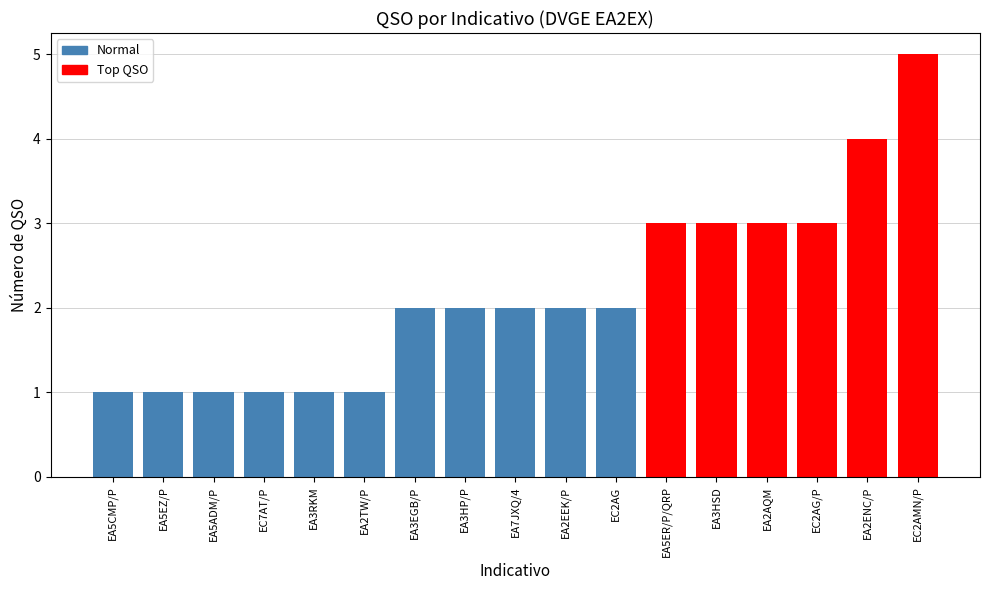

Reading right to left, list all the values displayed in this chart.

EC2AMN/P=5	EA2ENC/P=4	EC2AG/P=3	EA2AQM=3	EA3HSD=3	EA5ER/P/QRP=3	EC2AG=2	EA2EEK/P=2	EA7JXQ/4=2	EA3HP/P=2	EA3EGB/P=2	EA2TW/P=1	EA3RKM=1	EC7AT/P=1	EA5ADM/P=1	EA5EZ/P=1	EA5CMP/P=1